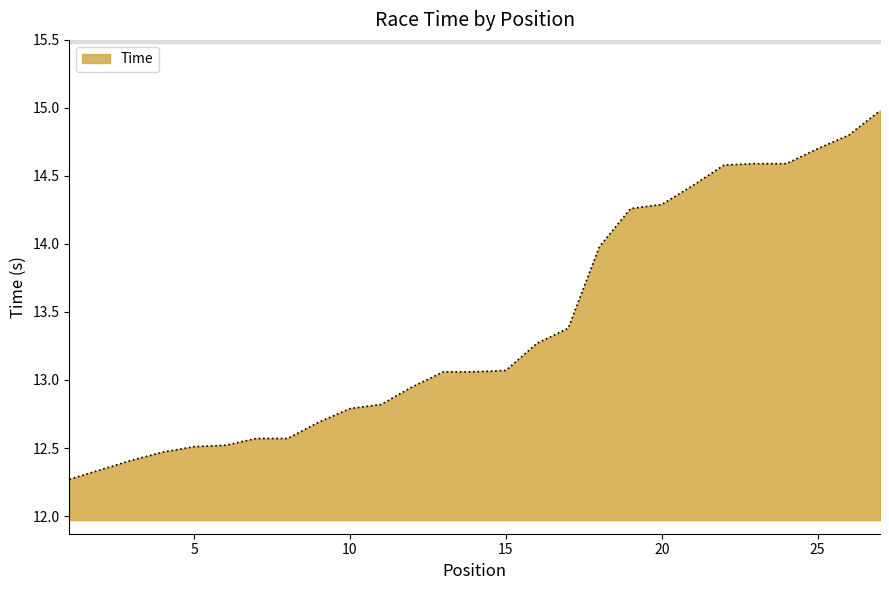

What is the difference between the values at 19 and 10?

1.5